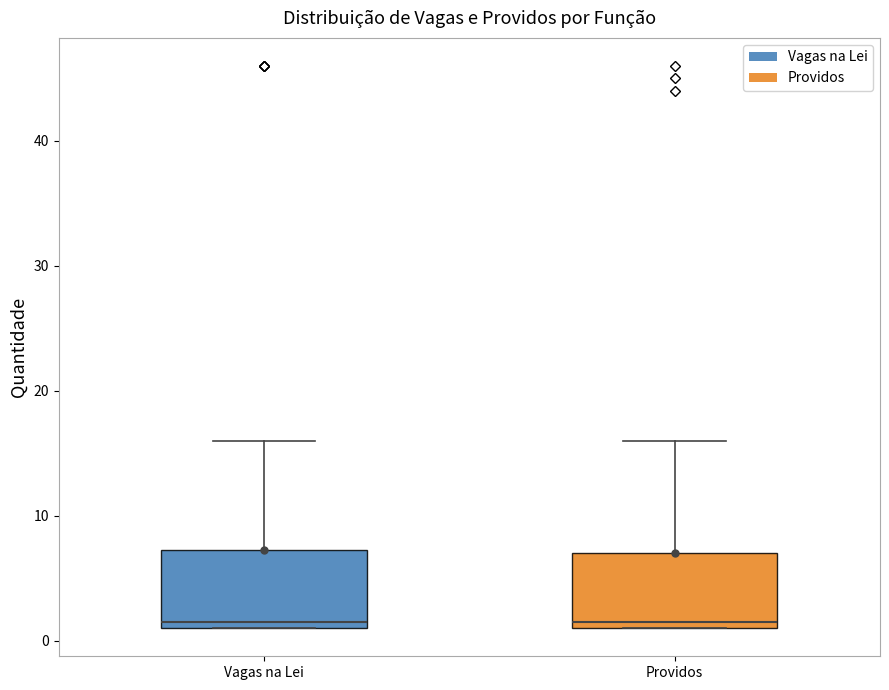

Where is the lower edge of the box for Providos on the y-axis? The values are not printed on the chart, so give them approximately, as read against the axis.

1